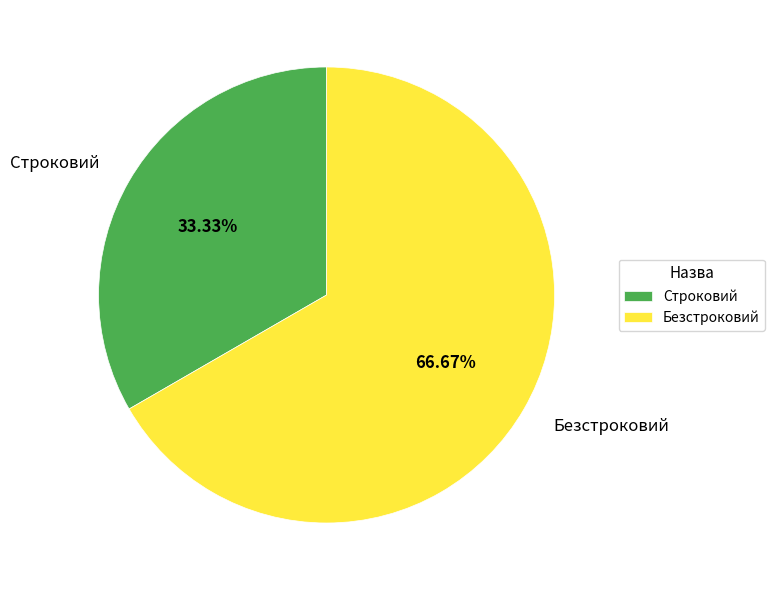

Which slice is the smallest?

Строковий